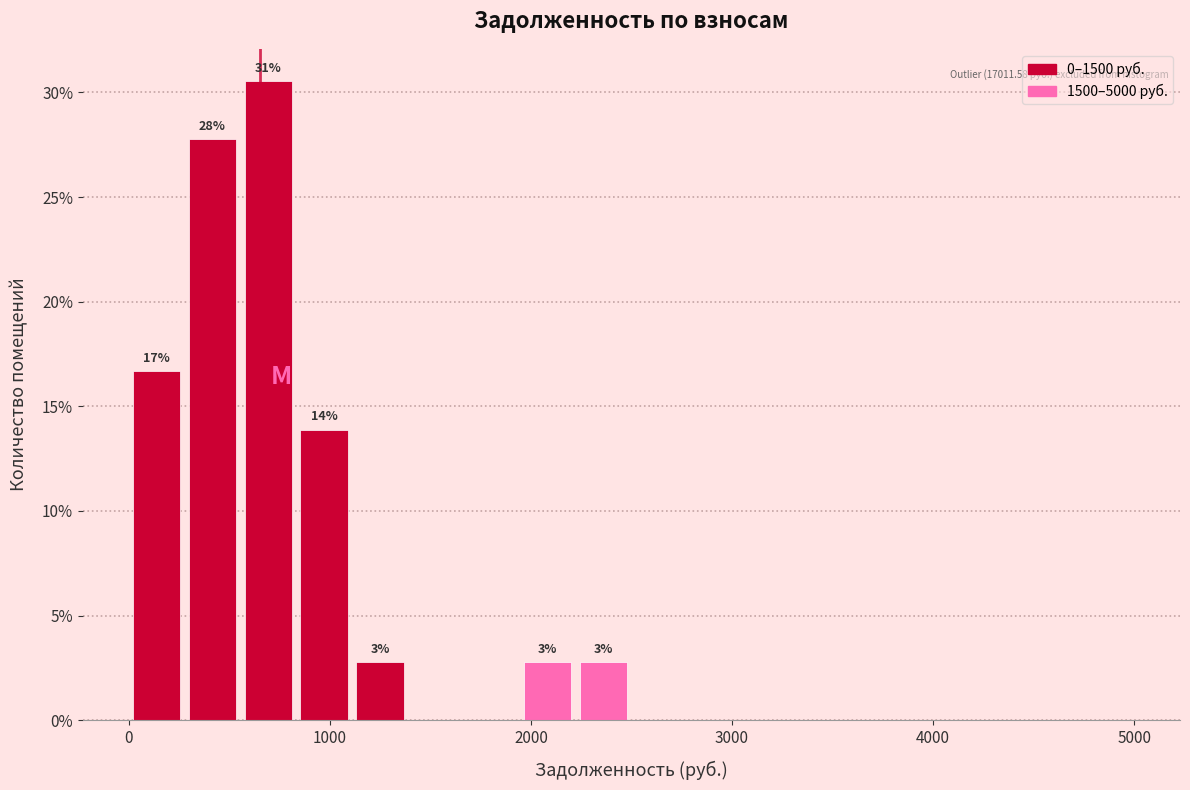

Around what value on the x-axis is the tallest bar? Give the approximate position of its centre, as read against the axis.

700